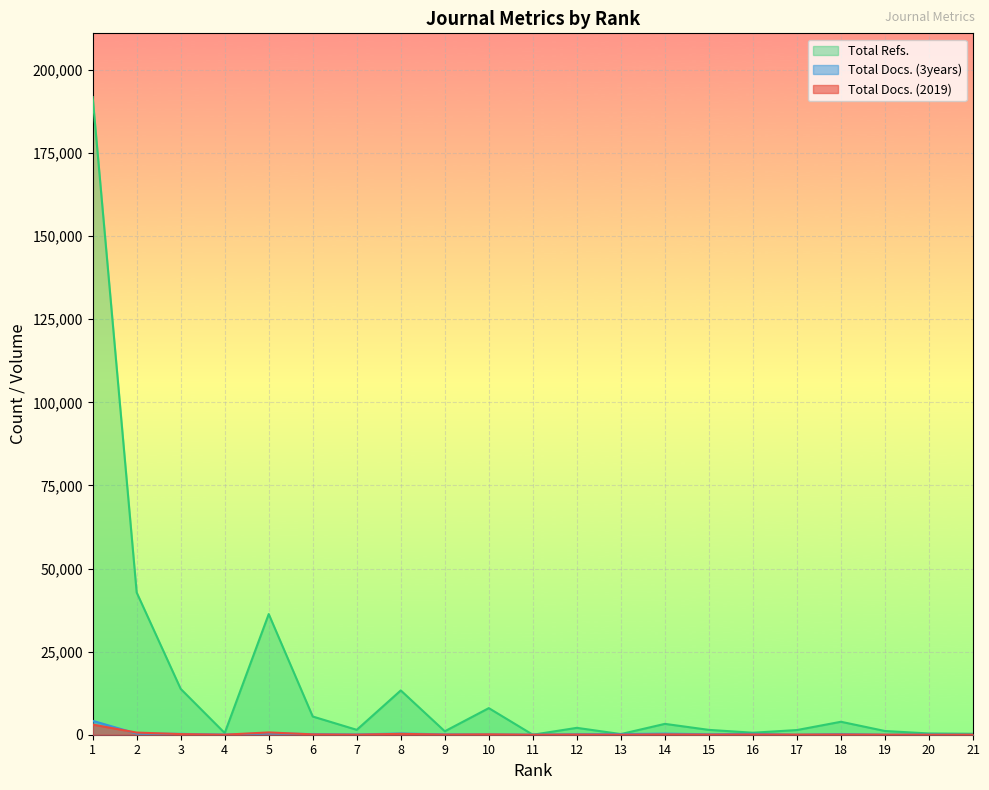

Which series has the widest spread of values?

Total Refs.